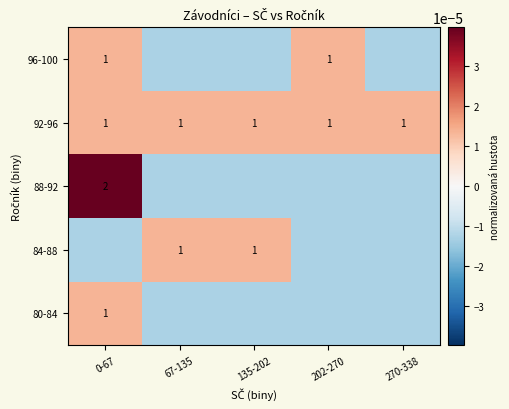

The 96-100 series shows 0.2 at 0-67. True or false?

False